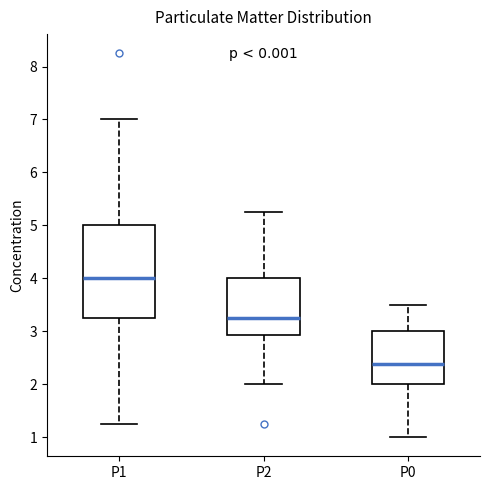

Which box's median line is the highest?

P1